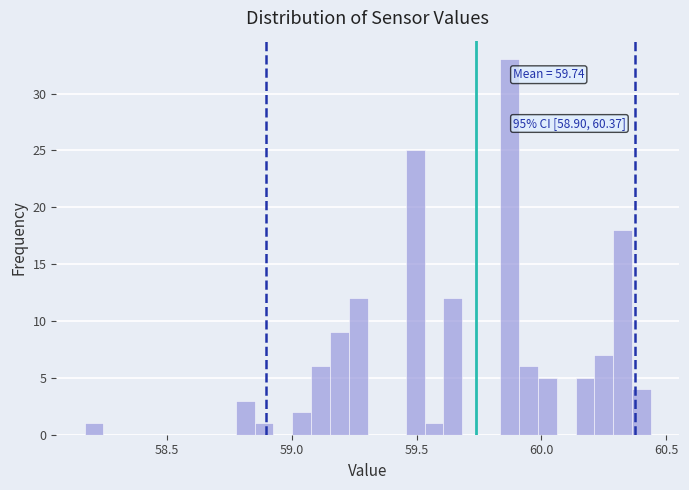

Read against the x-axis, roughly where is the centre of the tallest bar?

59.85